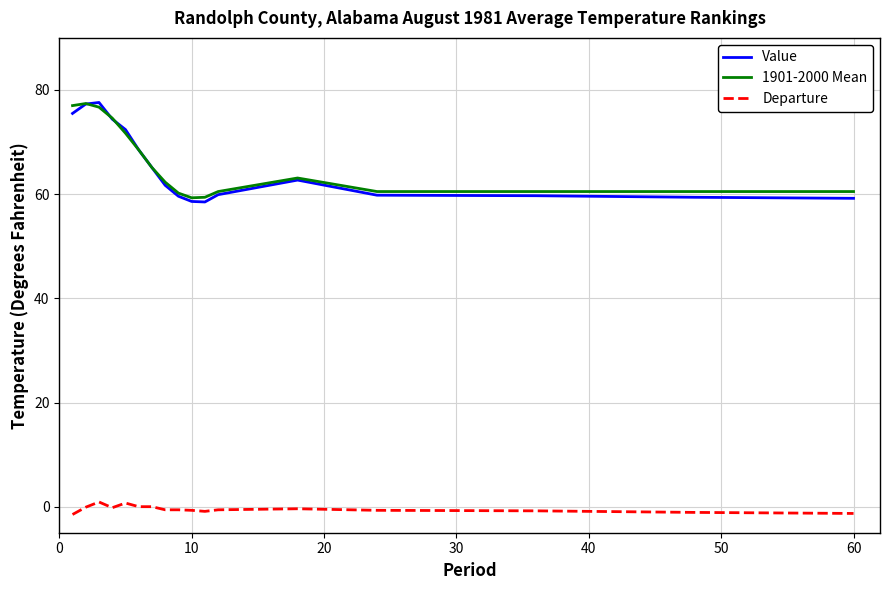

Is this an area chart (filled region under the line)?

No